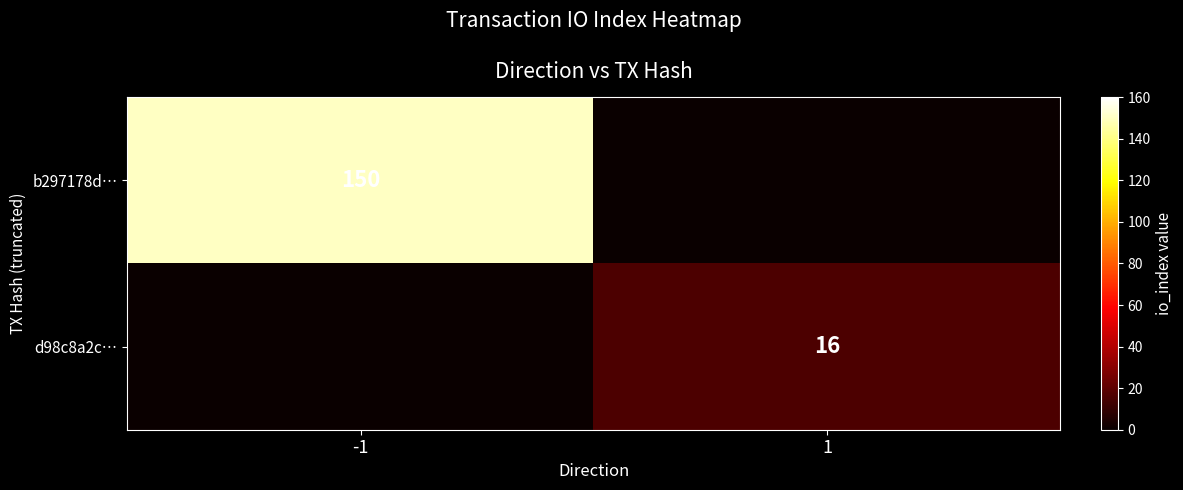

At how many categories does at least one series exceed 31?

1